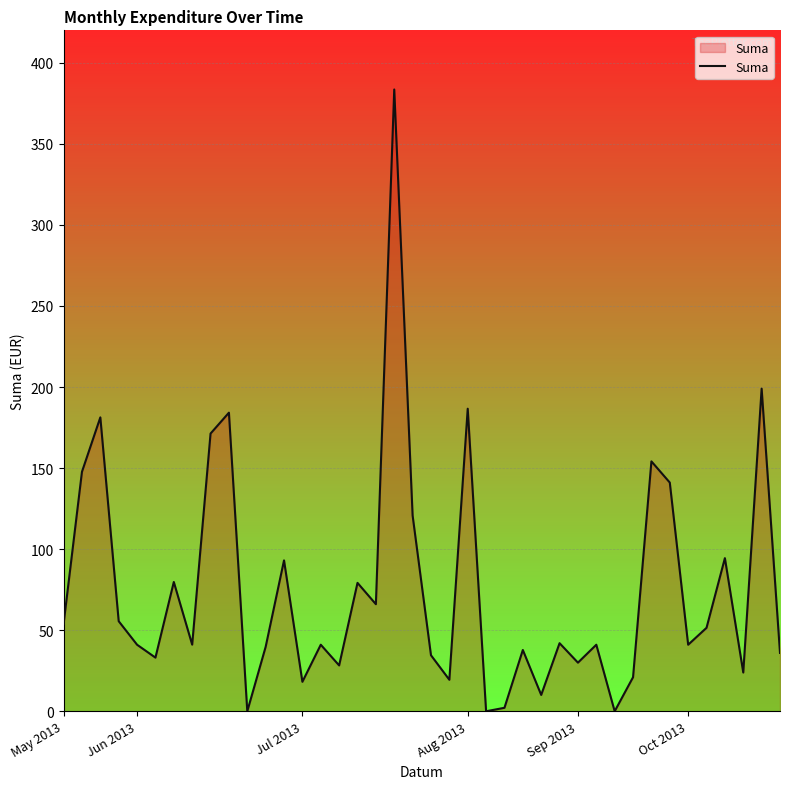

True or false: there are more than 1 points higher than both neighbors.

True